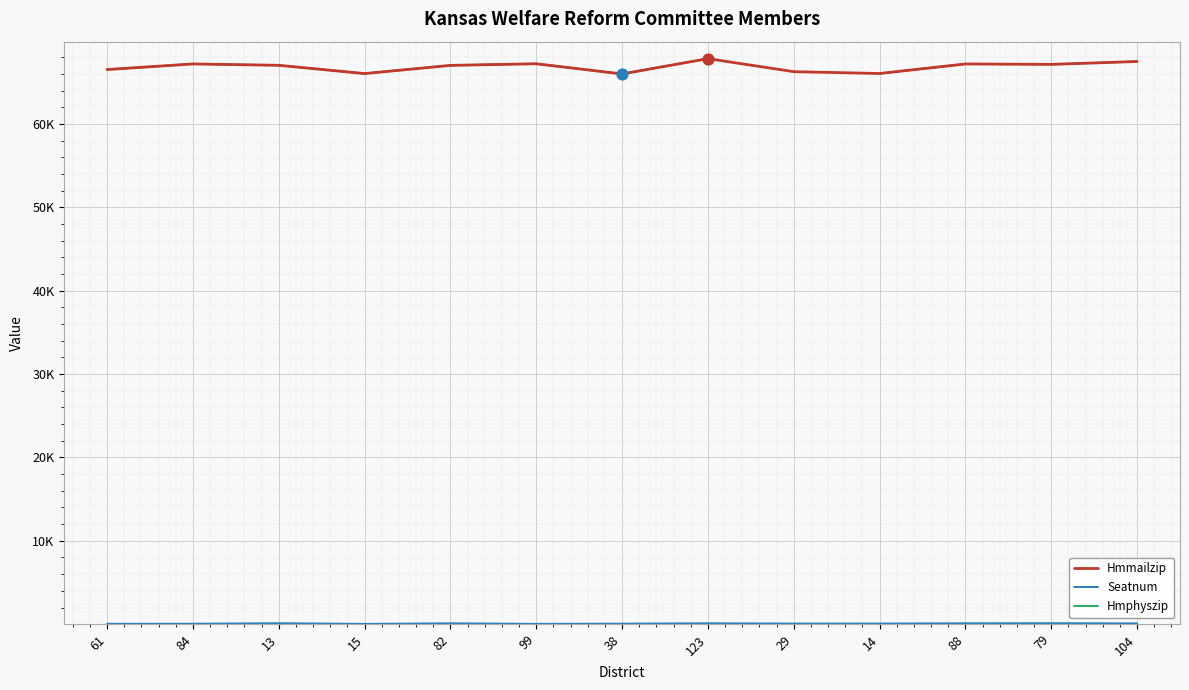

Which series has the widest spread of Y values?

Hmmailzip